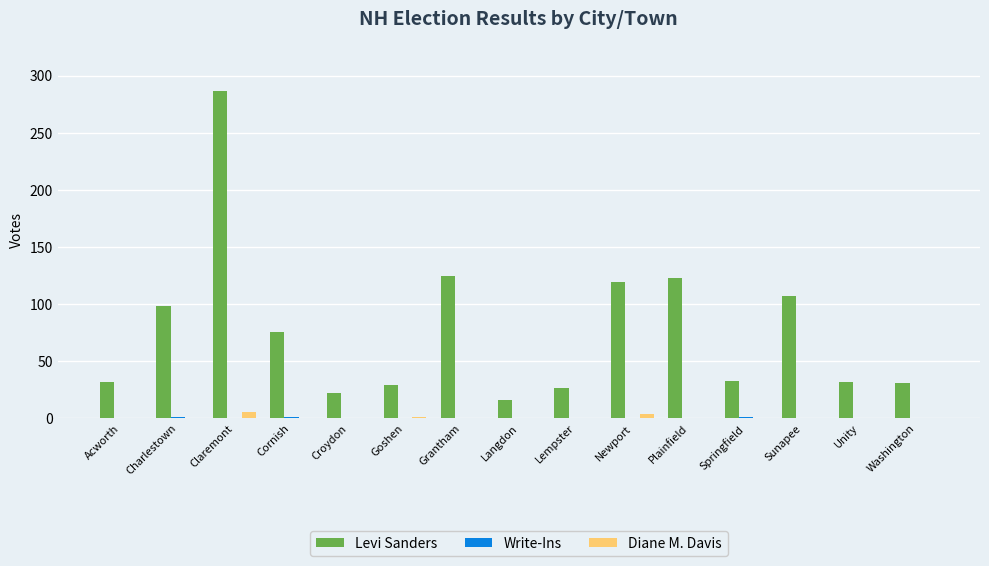

Which series changed the most between Claremont and Springfield?

Levi Sanders